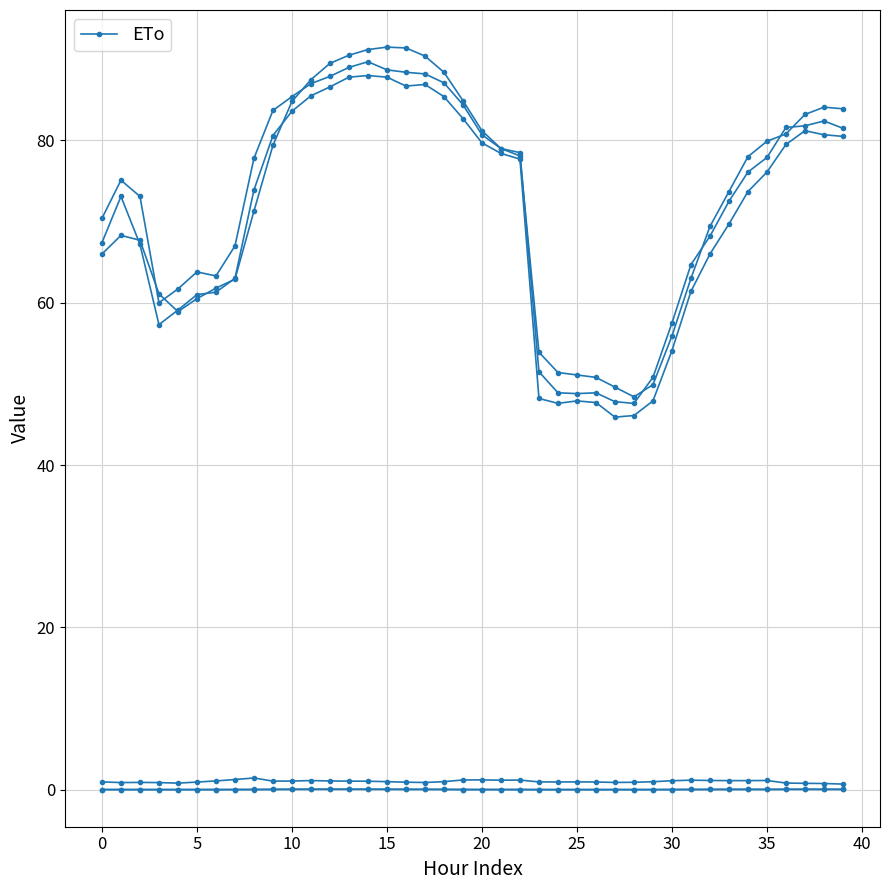

How many categories are shown in the chart?

40